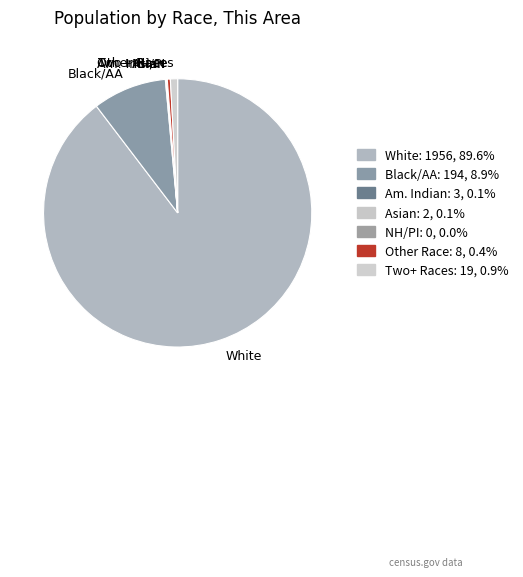

Which category has the biggest portion of the pie?

White